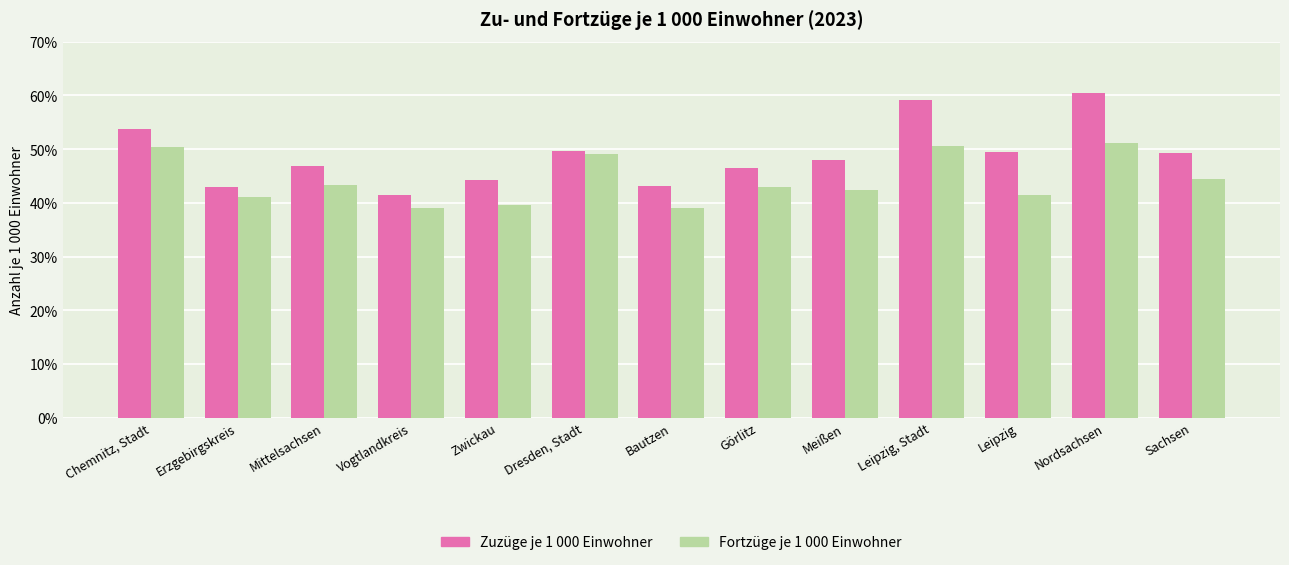

What is the label of the 2nd bar from the right?

Nordsachsen